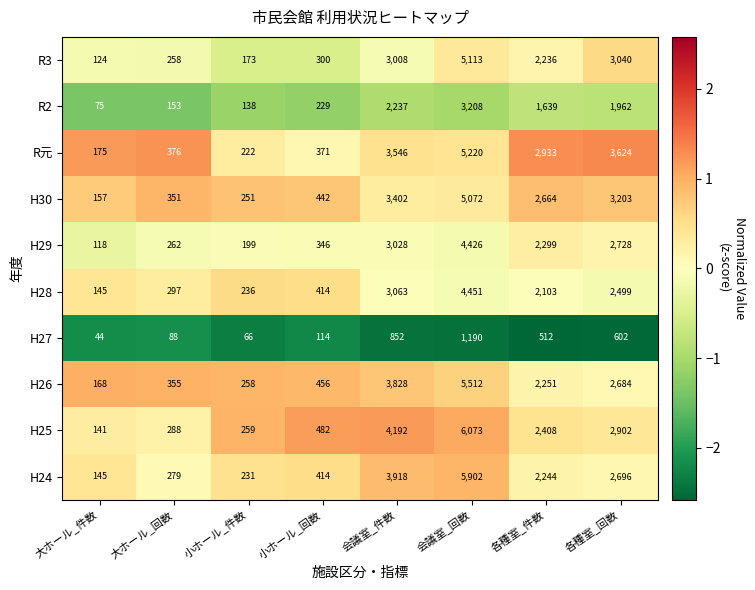

What is the sum of all H28 values?

13208